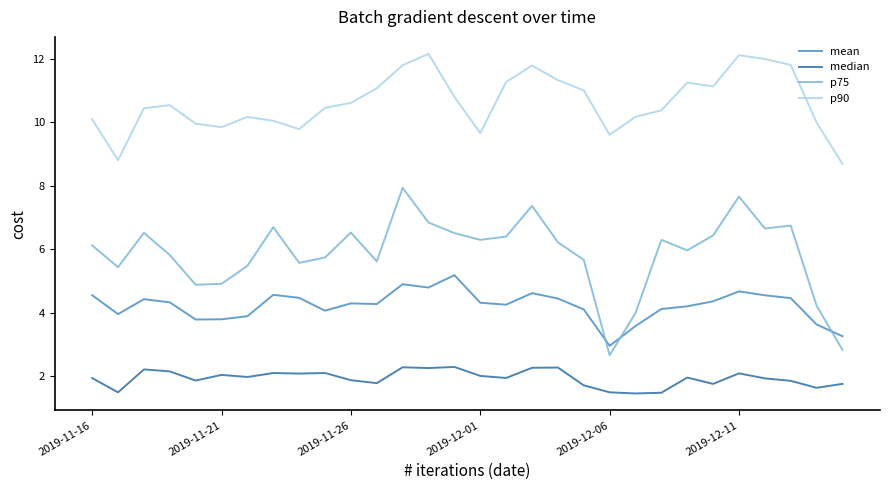

What is the maximum value shown in the chart?

12.1